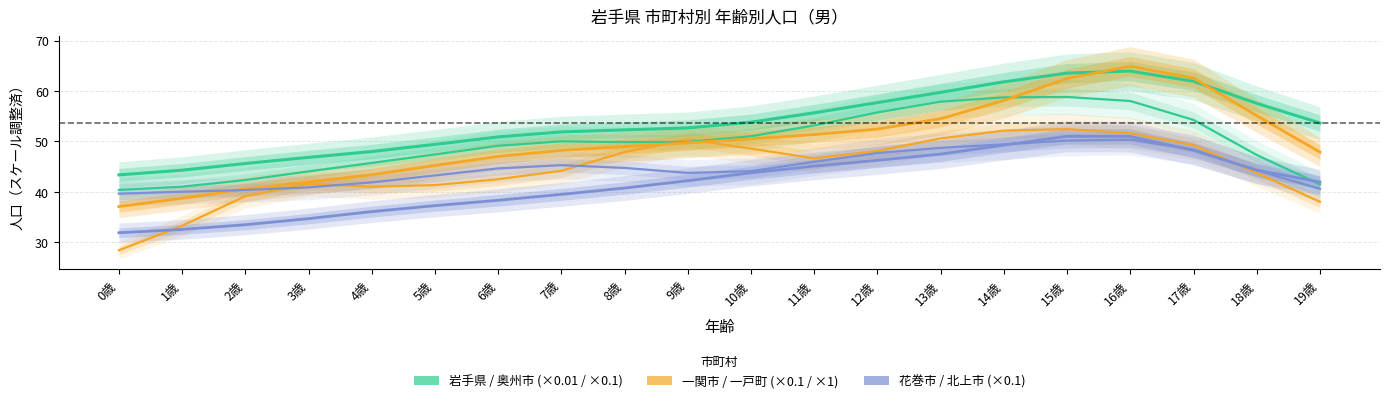

At which label does 一戸町 reach its minimum?

0歳